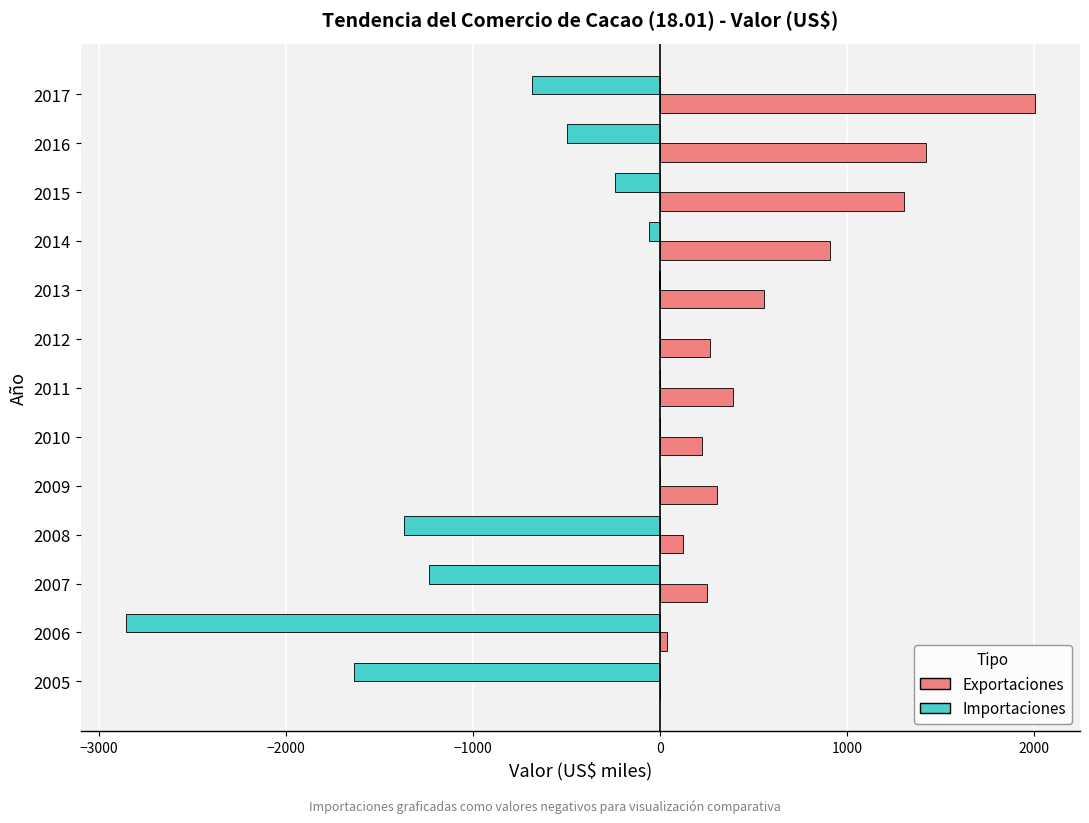

Which series has the largest range (max minus min)?

Importaciones